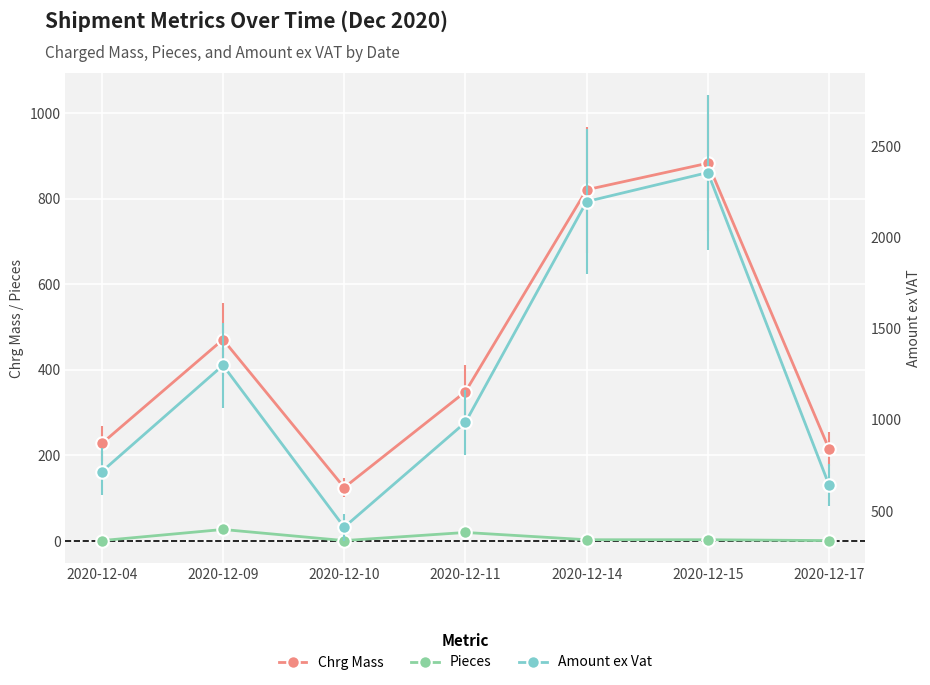

Reading left to right, what are all the values shown in this chart?

Chrg Mass: 228.0	471.0	125.0	349.0	821.0	883.0	215.0
Pieces: 1.0	27.0	1.0	20.0	3.0	3.0	1.0
Amount ex Vat: 715.8	1298.8	411.5	986.0	2196.4	2355.4	642.3